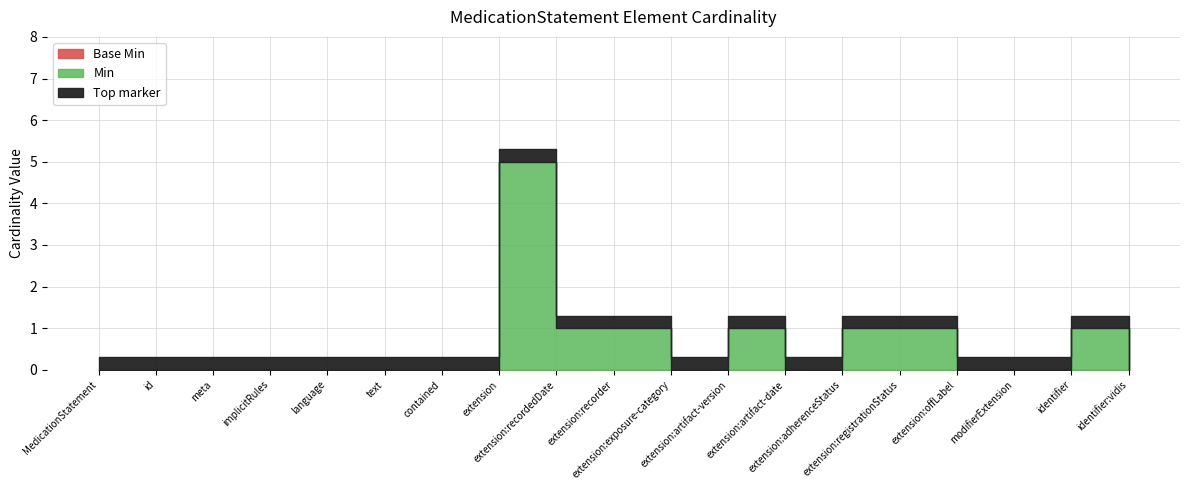

How many interior local peaks (higher than both neighbors) does the data have?

3